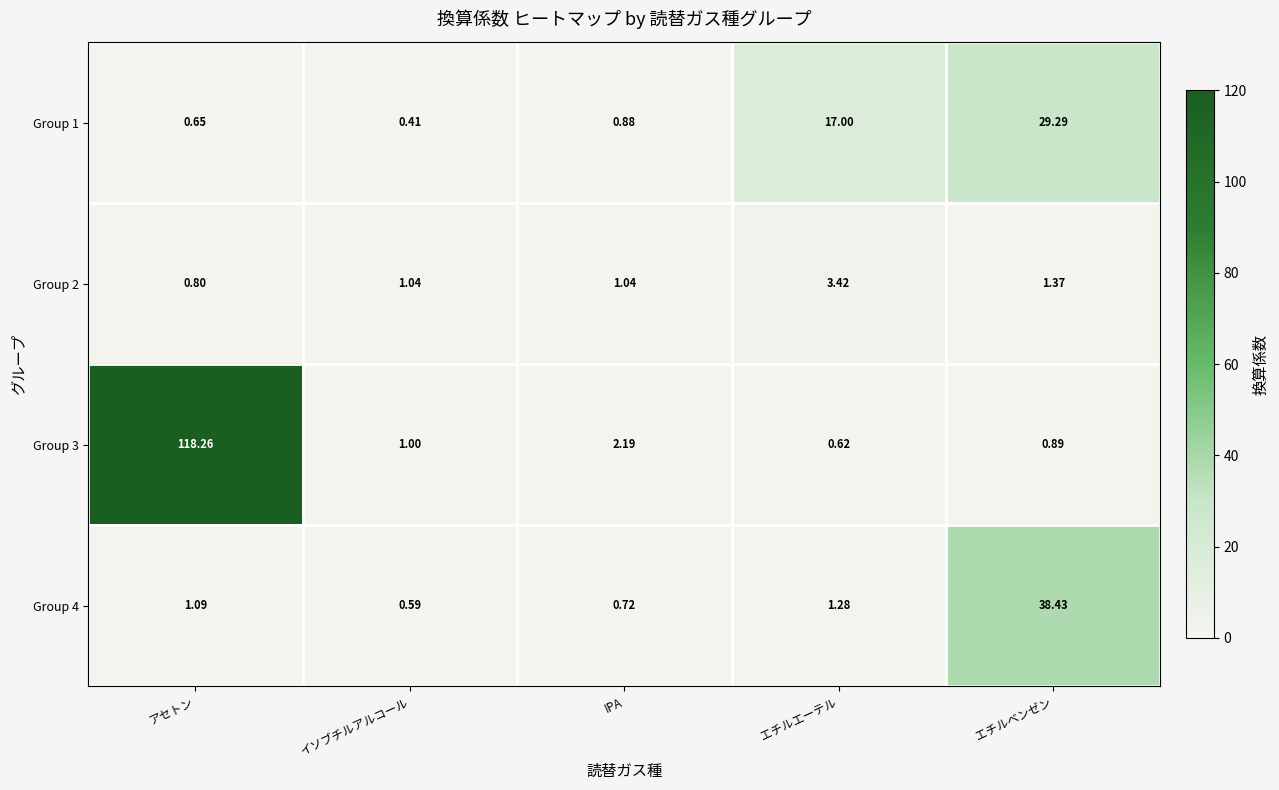

Is the value of Group 2 at エチルエーテル greater than the value of Group 4 at アセトン?

Yes